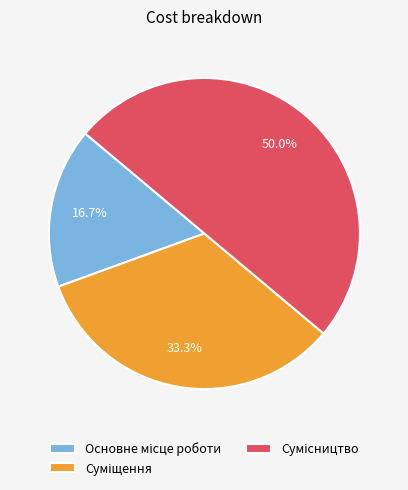

What is the smallest slice in the pie chart?

Основне місце роботи